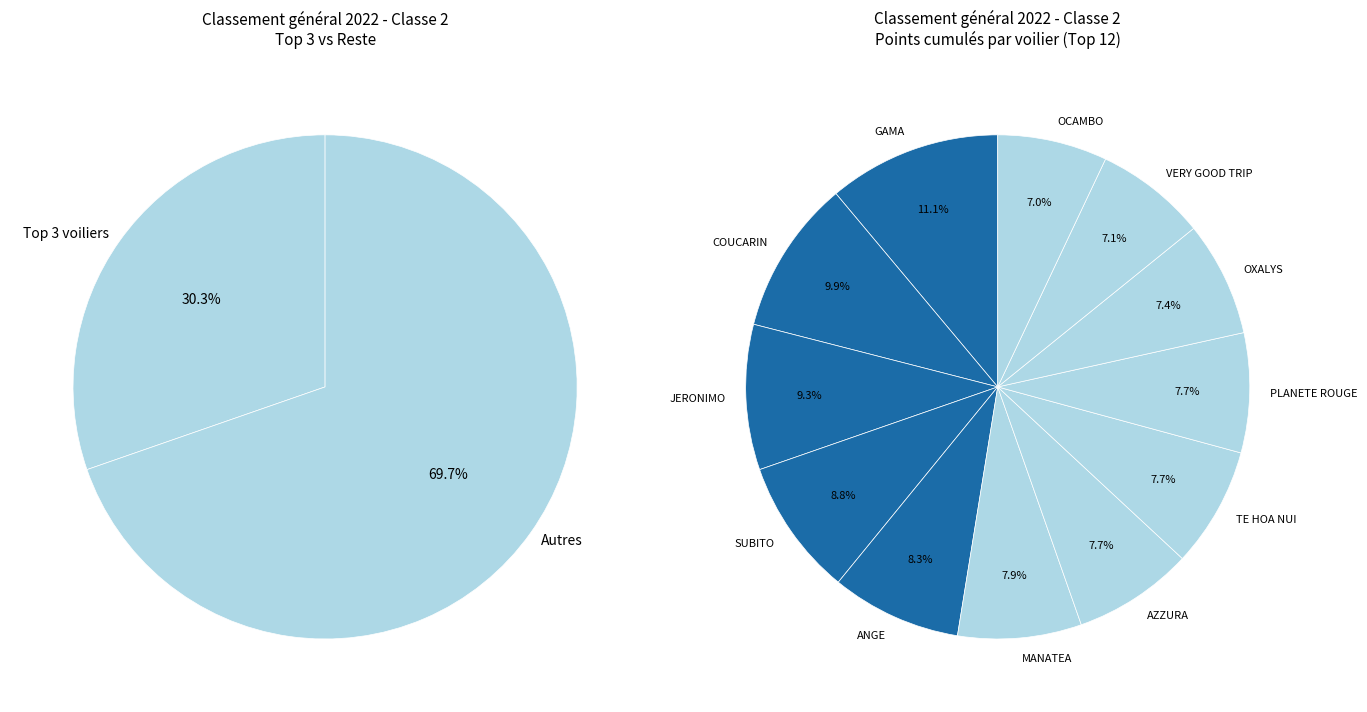

Is it true that OXALYS is 1% of the pie?

False